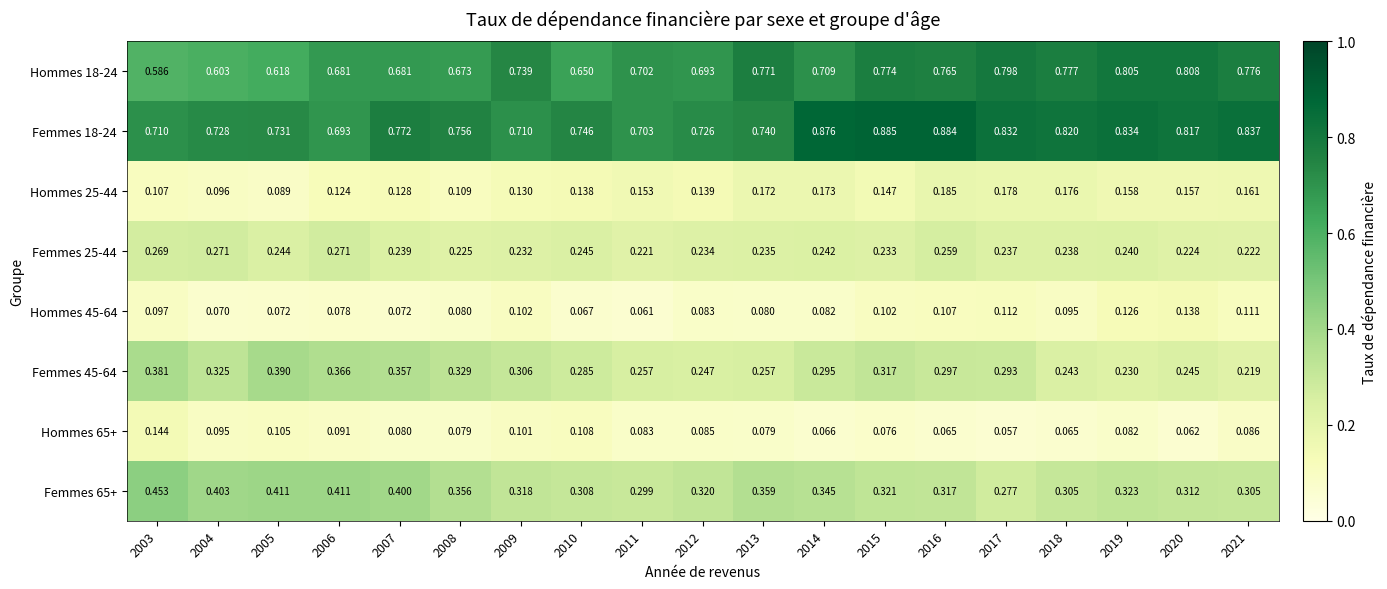

Is the value of Femmes 25-44 at 2005 greater than the value of Hommes 65+ at 2017?

Yes